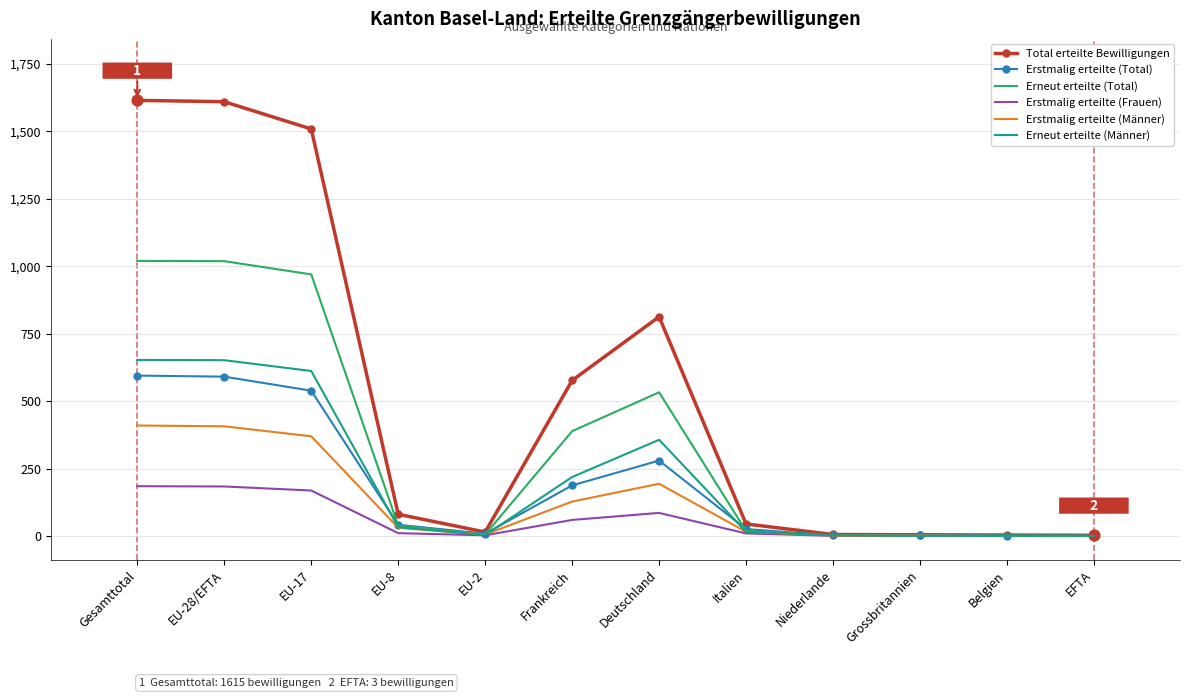

Between Gesamttotal and EU-8, which series saw the biggest shift?

Total erteilte Bewilligungen